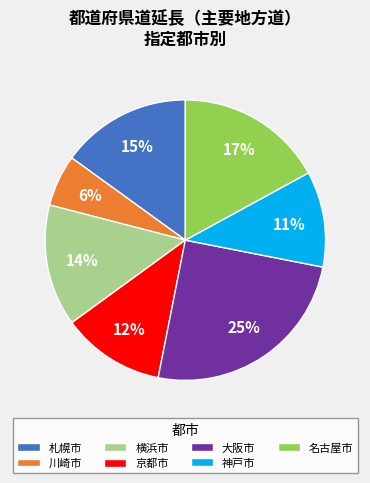

To the nearest percent, what is the average slice percentage?

14%